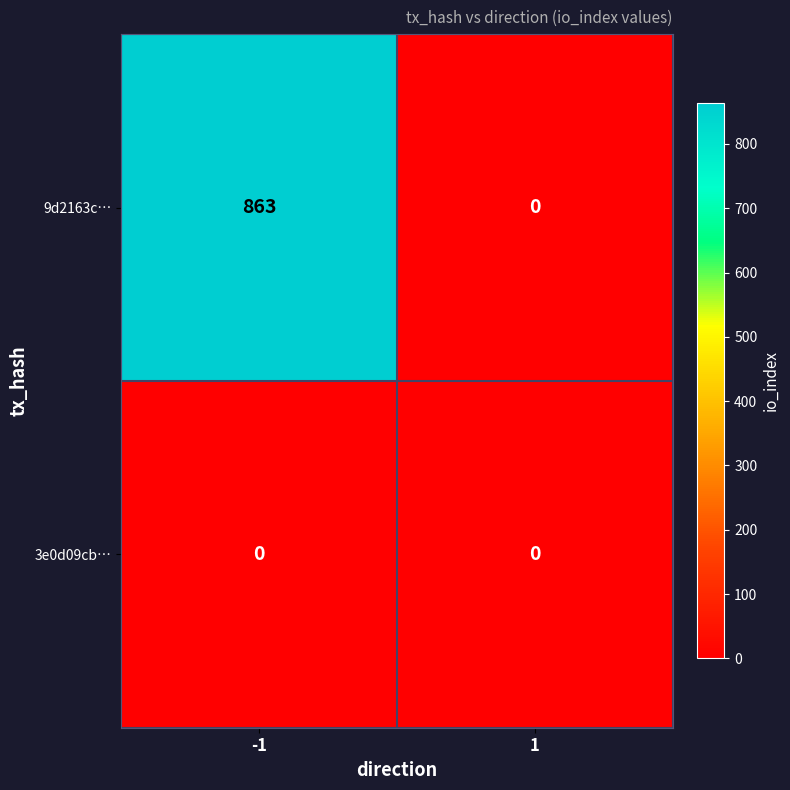

Rank the series by their maximum value, from lowest to highest.

3e0d09cb…, 9d2163c…